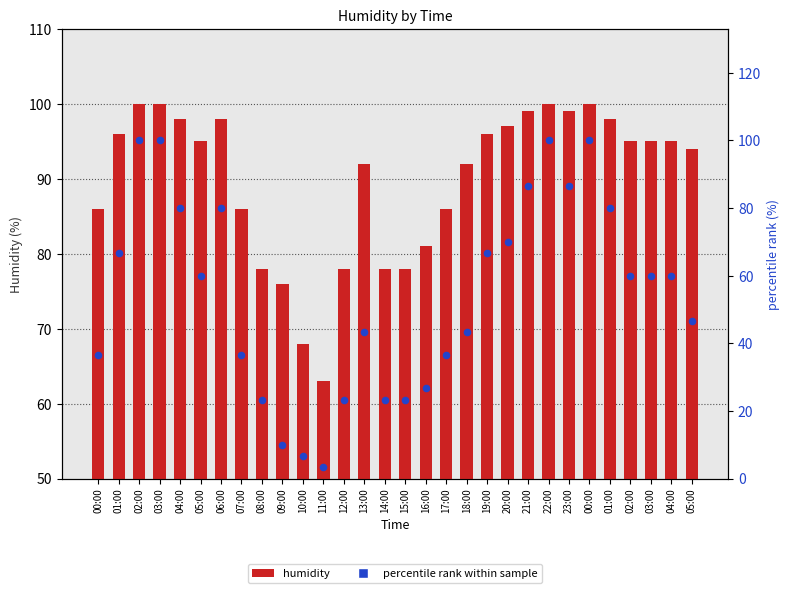

Which series contains the highest Y value?

humidity